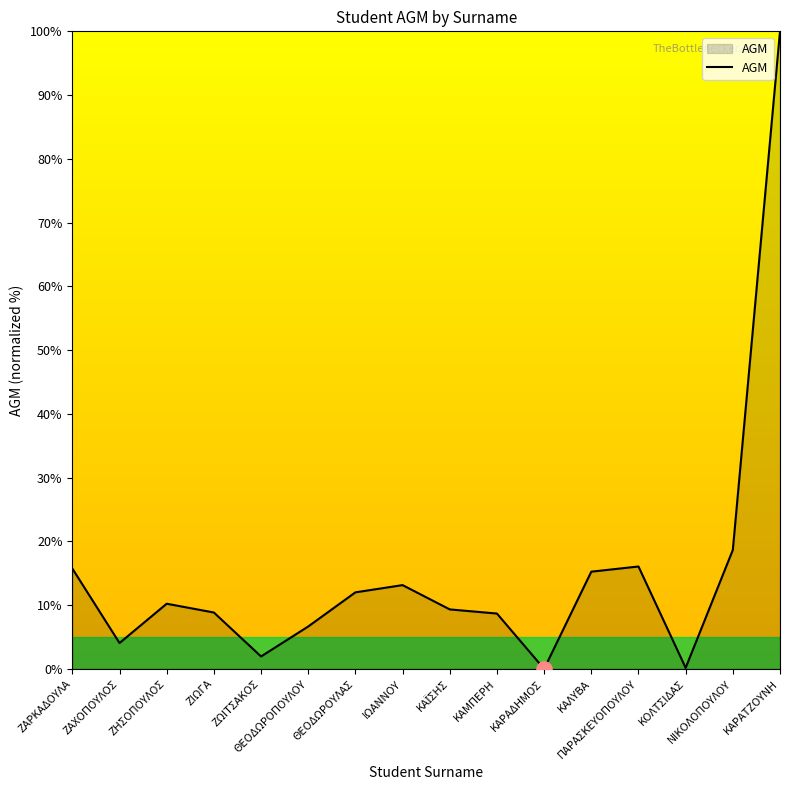

Approximately how many times larger is the value at ΝΙΚΟΛΟΠΟΥΛΟΥ compared to ΘΕΟΔΩΡΟΥΛΑΣ?

1.6